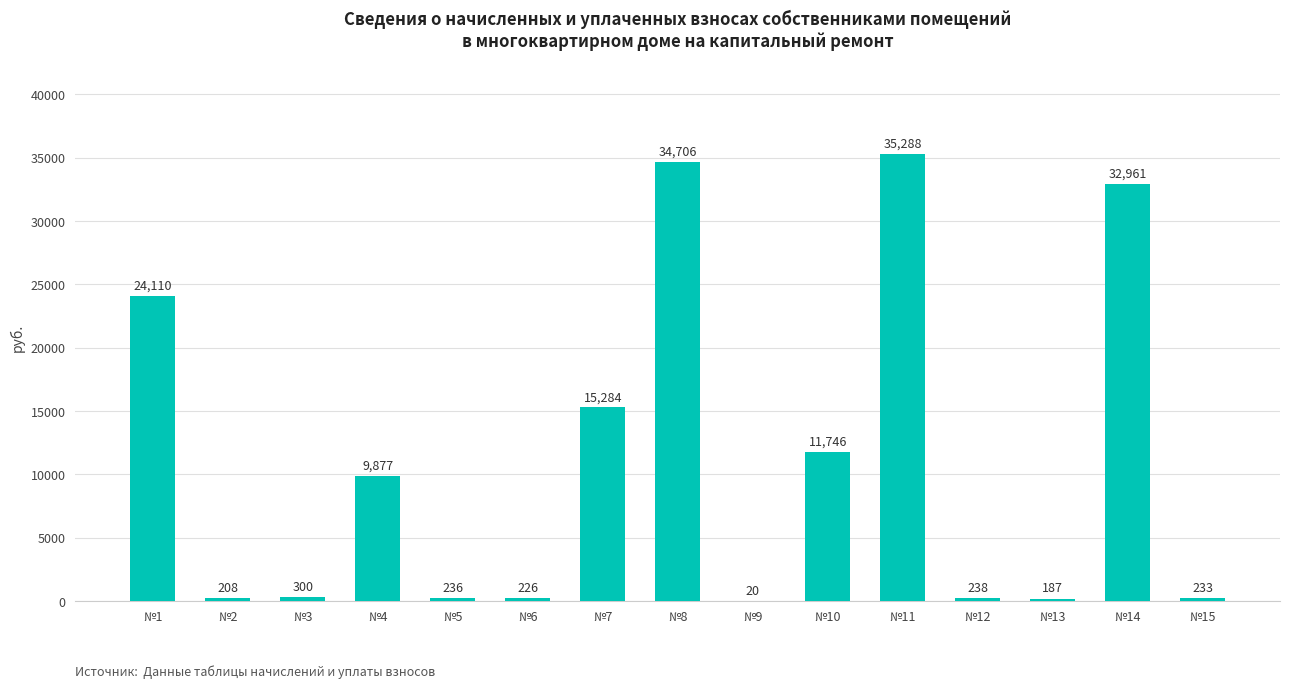

Which label corresponds to the largest value in the chart?

№11